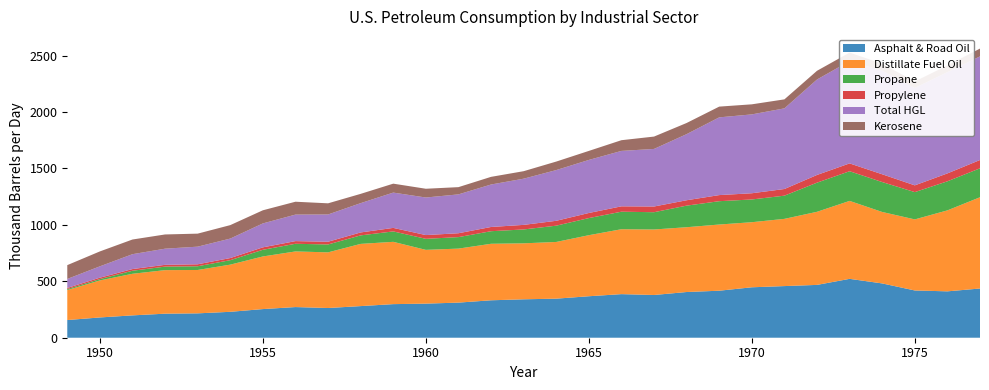

Reading left to right, transcribe all the data shown in this chart.

Asphalt & Road Oil: 156.7	179.7	198.0	213.0	215.9	229.6	253.8	271.7	263.3	280.3	297.7	302.1	311.1	331.7	340.5	346.2	367.6	386.3	378.7	405.0	416.6	446.9	457.6	468.1	521.7	481.1	418.7	411.0	436.1
Distillate Fuel Oil: 265.5	328.1	368.6	385.9	384.3	418.1	466.2	492.9	493.2	551.2	552.1	476.4	478.6	500.6	496.0	502.4	541.0	575.2	580.4	574.2	586.5	576.7	595.6	647.7	690.8	633.1	629.8	717.5	808.7
Propane: 8.9	11.8	26.9	31.1	33.1	39.4	59.1	67.9	69.9	75.3	92.3	97.8	101.8	111.4	122.9	144.3	151.7	155.3	153.0	191.2	206.8	201.4	205.6	258.1	262.8	265.1	241.7	257.5	256.3
Propylene: 10.0	12.5	14.9	15.8	17.4	18.8	21.6	23.6	24.3	26.1	31.2	33.3	34.3	37.5	40.5	43.2	45.1	47.5	50.5	47.8	54.0	55.0	58.9	68.4	69.4	68.9	59.9	70.1	73.6
Total HGL: 79.7	100.4	131.8	143.1	156.1	172.6	212.1	234.9	241.4	259.6	312.7	332.8	344.3	376.3	409.3	449.4	470.1	491.1	510.2	585.8	688.8	698.8	714.6	845.7	906.7	918.2	863.0	897.6	918.2
Kerosene: 122.5	132.2	130.1	126.0	115.4	119.2	116.3	114.1	98.8	82.3	79.2	77.6	64.1	67.8	66.4	75.4	80.0	94.8	109.5	98.8	95.2	89.2	79.7	77.3	75.2	61.1	57.5	59.2	69.2